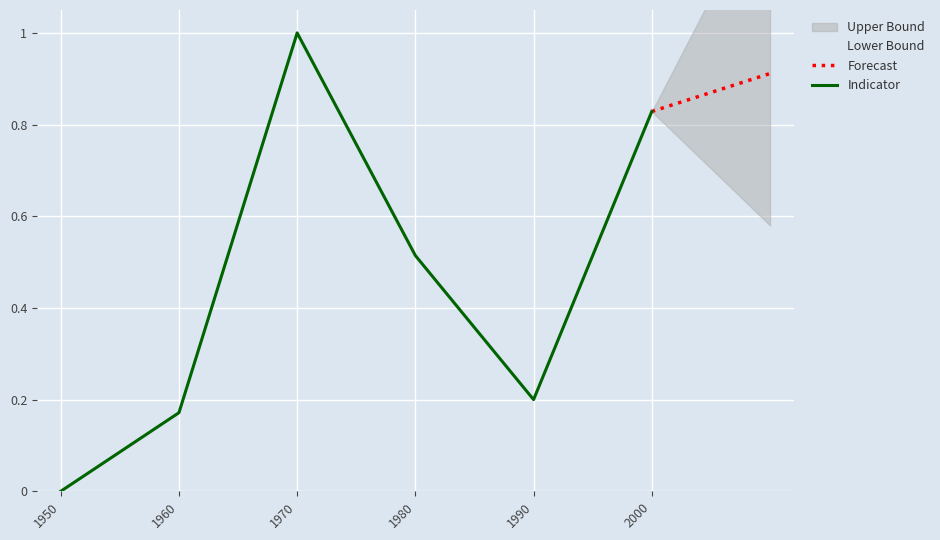

The chart shows a value of 1.7 at 1970. True or false?

False